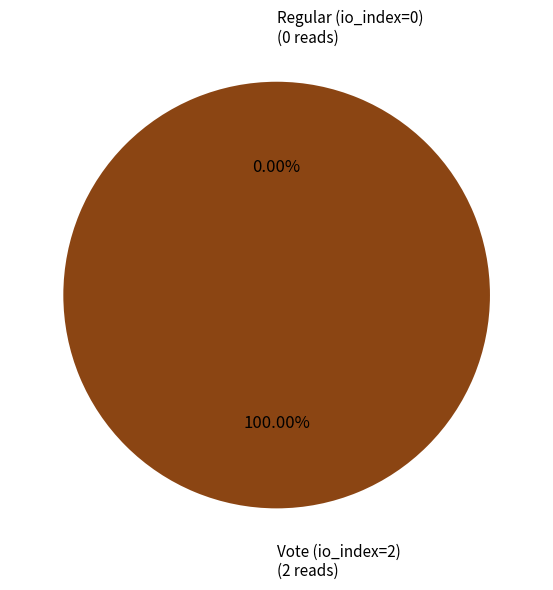

To the nearest percent, what is the difference between the largest and smallest slice percentages?

100%